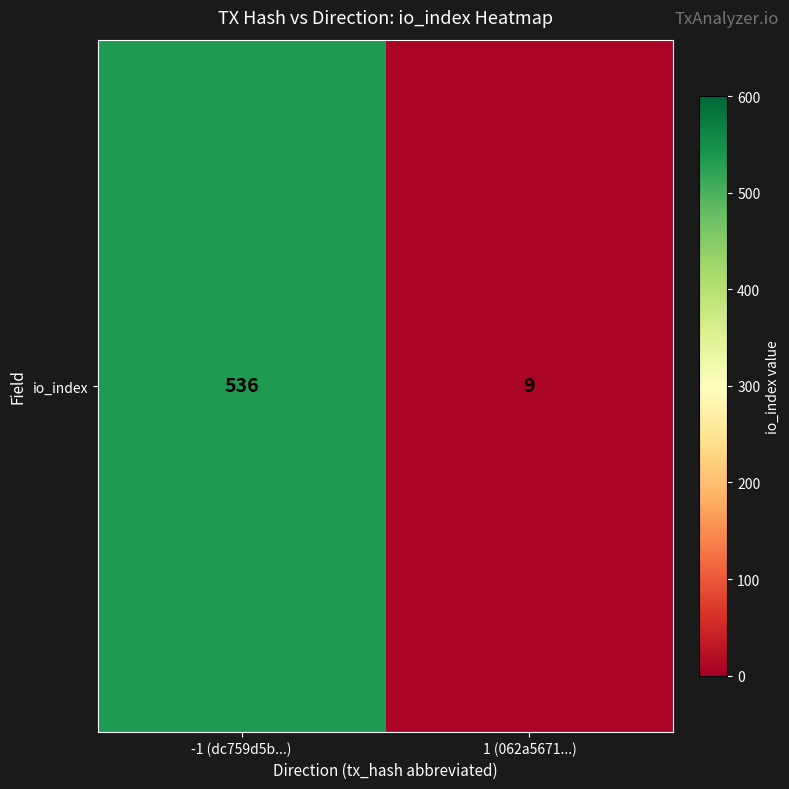

Reading left to right, extract all data points from this chart.

536	9